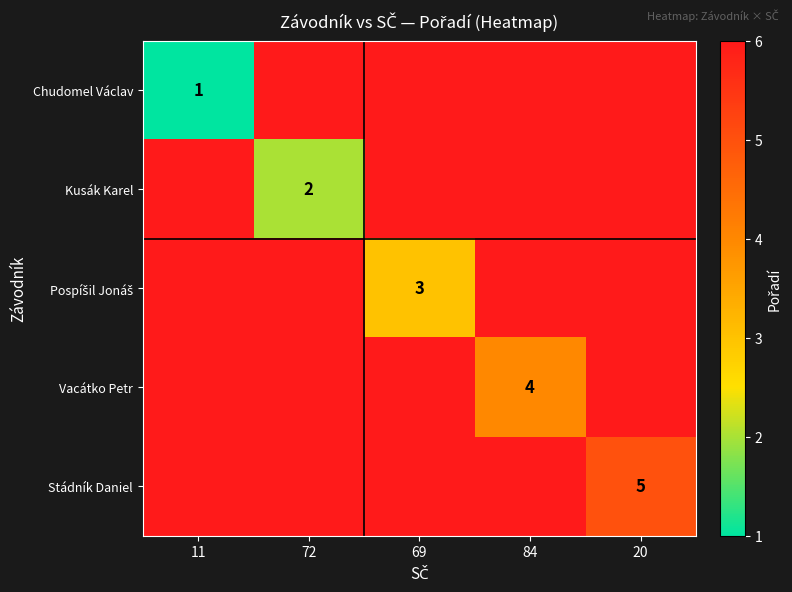

What is the spread (max minus min) of values at 72?

4